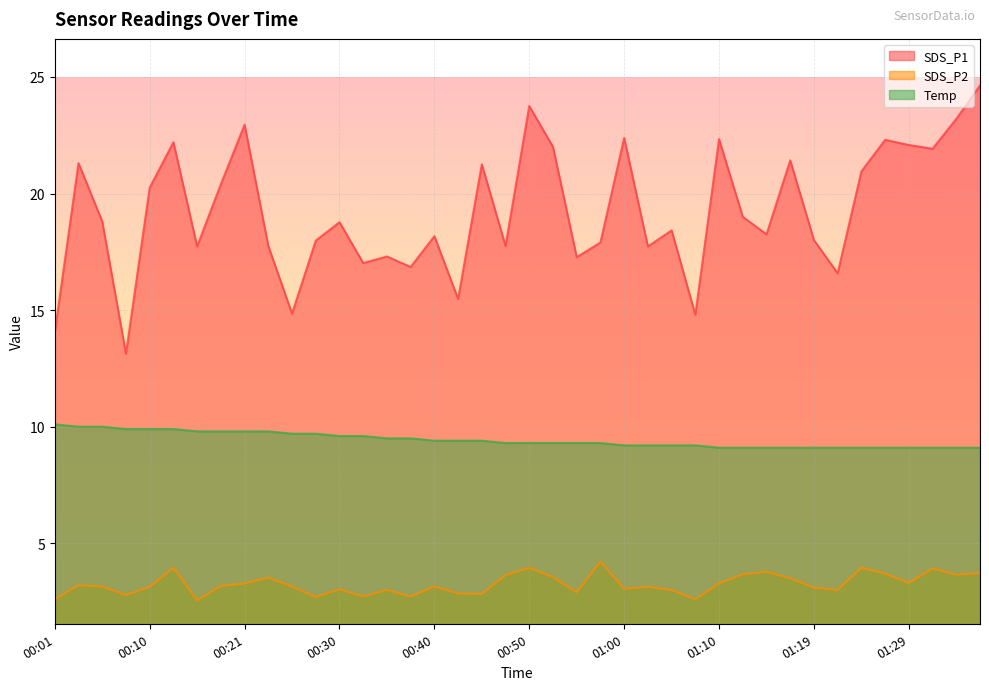

What is the label of the 30th point from the left?

01:12